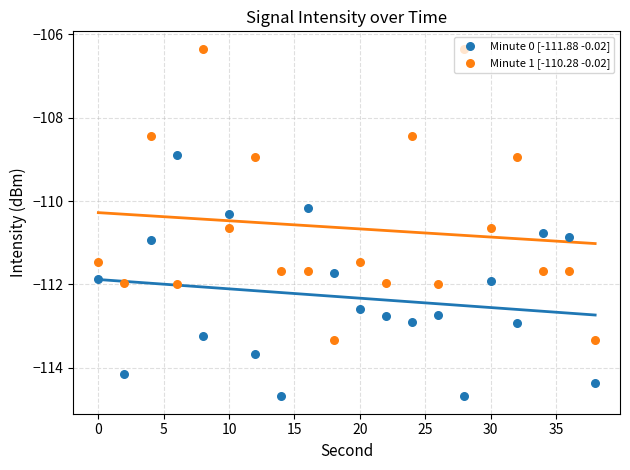

Which series contains the highest Y value?

Minute 1 [-110.28 -0.02]